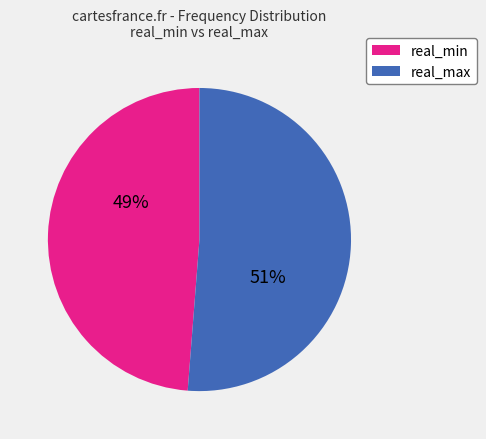

Do real_min and real_max together represent more than half of the pie?

Yes